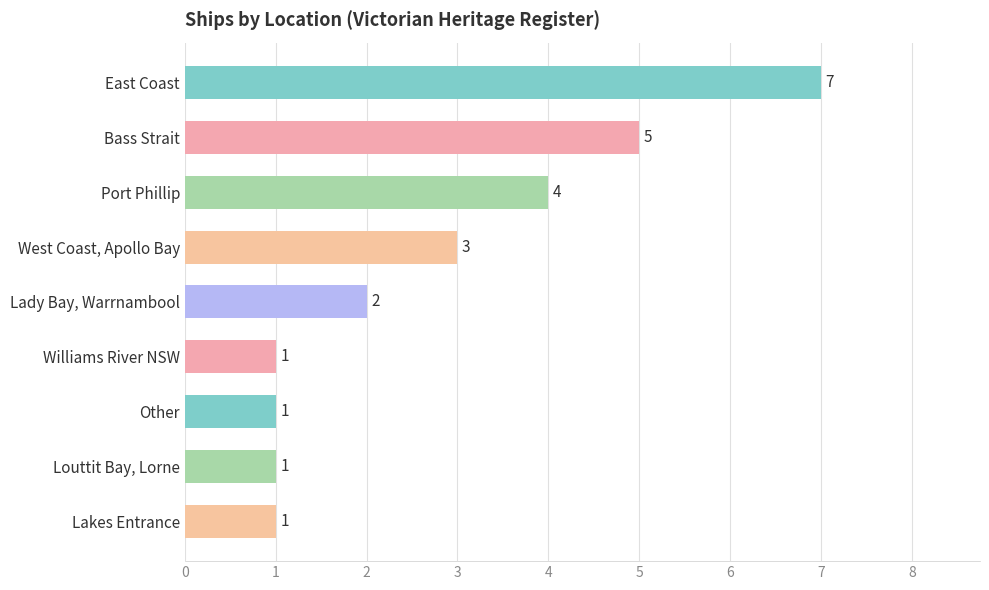

The value at Lady Bay, Warrnambool is 3. True or false?

False